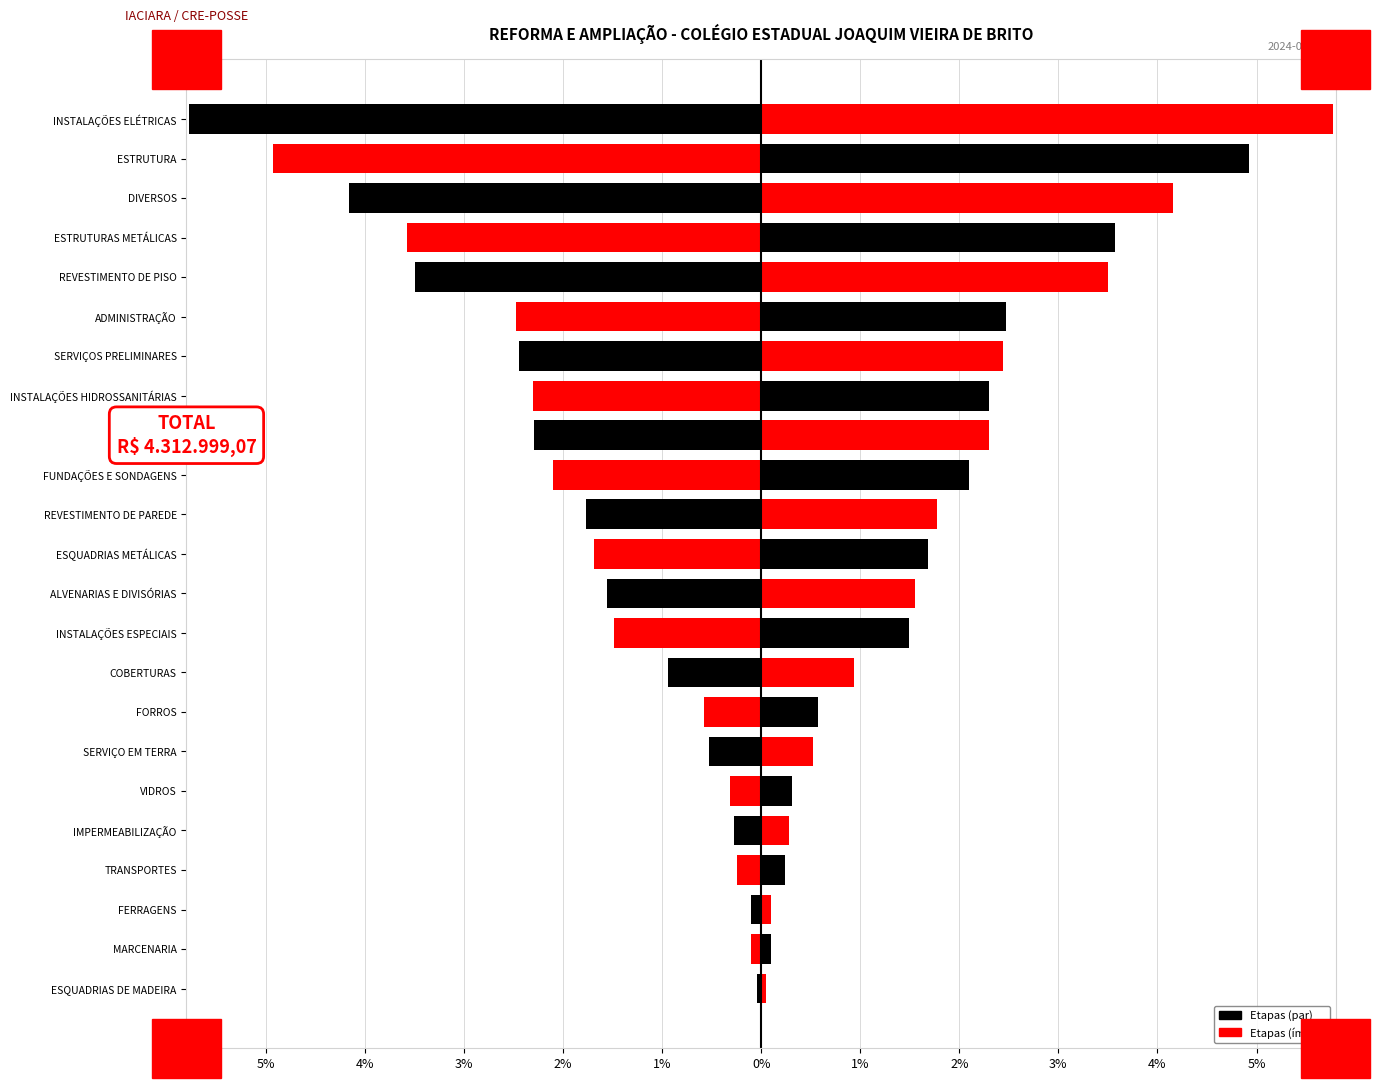

Does the chart contain any negative values?

Yes